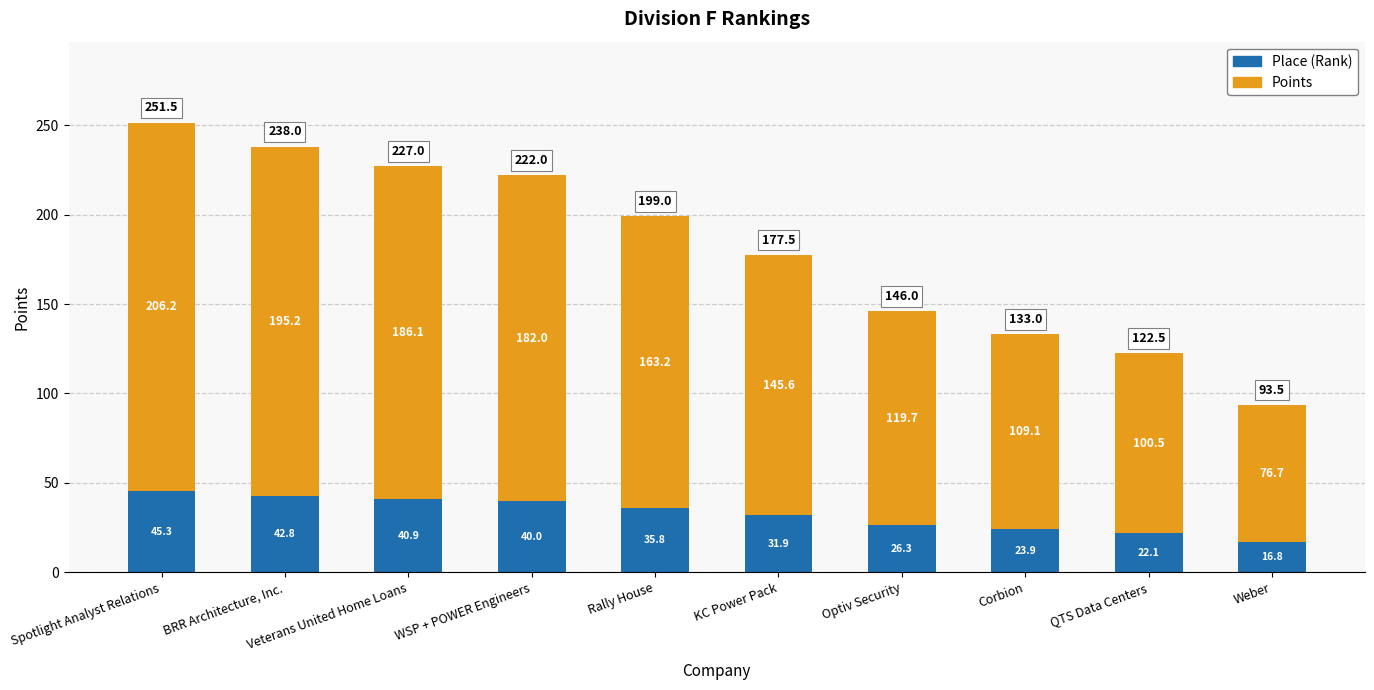

What is the sum of the Place (Rank) values at WSP + POWER Engineers and KC Power Pack?

71.9